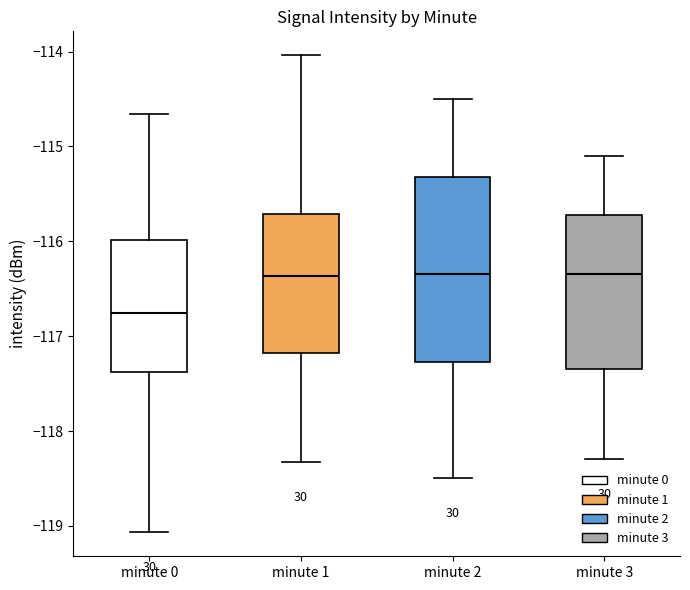

Reading left to right, transcribe this box plot: for each box, give where its median line is, the range the box spans, and where its two whiskers end, as read against the y-axis. The values are not printed on the chart, so give them approximately, as read against the axis.

minute 0: median -116.8, box -117.4 to -116.0, whiskers -119.1 to -114.7
minute 1: median -116.4, box -117.2 to -115.7, whiskers -118.3 to -114.0
minute 2: median -116.3, box -117.3 to -115.3, whiskers -118.5 to -114.5
minute 3: median -116.3, box -117.3 to -115.7, whiskers -118.3 to -115.1